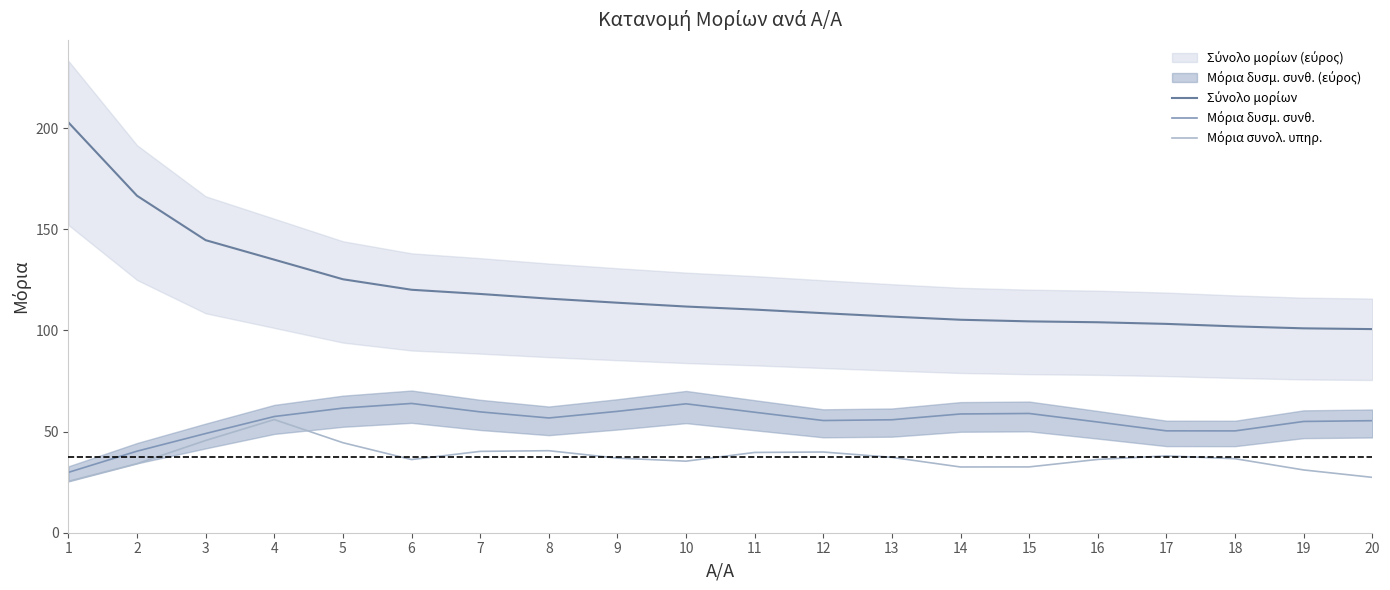

How many lines are shown in the chart?

3